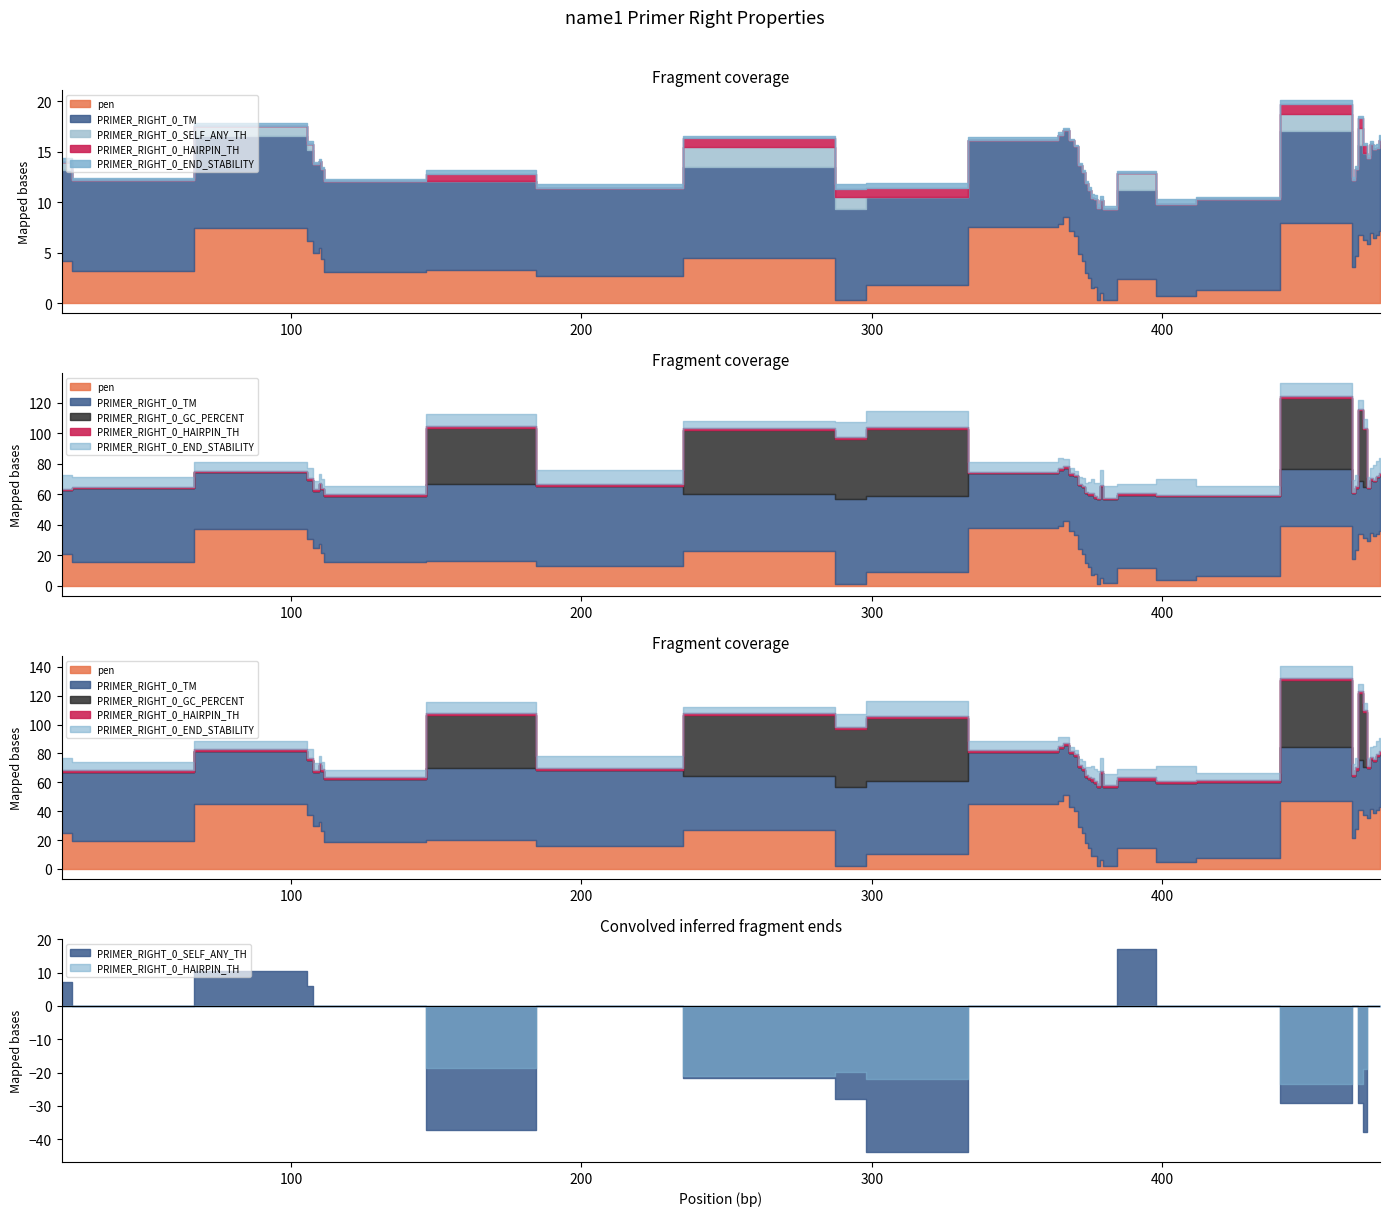

Reading left to right, list all the values displayed in this chart.

pen: 21=4.2	28=3.2	105=7.5	106=6.2	109=4.9	110=5.5	111=4.3	112=3.1	181=3.3	188=2.7	282=4.5	293=0.3	303=1.8	363=7.5	365=7.8	367=8.6	369=7.2	370=6.7	372=4.8	373=4.2	374=3.0	375=2.4	376=1.5	377=1.5	378=0.3	379=1.0	380=0.3	389=2.4	407=0.7	416=1.3	465=7.9	466=3.6	467=4.7	468=6.8	470=6.2	471=5.9	472=6.9	473=6.5	474=6.7	475=7.1
PRIMER_RIGHT_0_TM: 21=60.2	28=59.8	105=60.5	106=60.2	109=59.1	110=57.5	111=59.7	112=59.9	181=58.7	188=58.3	282=59.5	293=60.3	303=58.2	363=57.5	365=59.2	367=57.4	369=59.8	370=59.3	372=59.2	373=58.8	374=59.0	375=58.6	376=59.5	377=58.5	378=60.3	379=61.0	380=59.7	389=58.6	407=60.7	416=60.3	465=60.9	466=57.4	467=57.3	468=59.2	470=57.8	471=57.1	472=59.1	473=58.5	474=57.3	475=60.1
PRIMER_RIGHT_0_GC_PERCENT: 21=41.7	28=47.8	105=37.0	106=38.5	109=37.5	110=39.1	111=41.7	112=43.5	181=50.0	188=52.4	282=37.5	293=55.0	303=50.0	363=36.0	365=37.0	367=34.6	369=37.0	370=38.5	372=41.7	373=43.5	374=45.5	375=47.6	376=52.4	377=50.0	378=55.0	379=60.0	380=55.0	389=47.6	407=55.0	416=52.4	465=37.0	466=42.9	467=40.9	468=34.6	470=33.3	471=34.8	472=34.6	473=36.0	474=37.5	475=37.0
PRIMER_RIGHT_0_END_STABILITY: 21=4.1	28=2.6	105=2.3	106=2.9	109=2.1	110=2.2	111=2.3	112=2.3	181=3.5	188=4.0	282=1.9	293=4.4	303=5.0	363=2.7	365=2.7	367=1.9	369=1.3	370=0.9	372=1.6	373=2.0	374=2.4	375=3.0	376=4.0	377=3.9	378=4.4	379=4.3	380=3.4	389=2.5	407=4.8	416=2.3	465=3.7	466=3.4	467=3.1	468=2.3	470=2.3	471=2.5	472=3.0	473=4.3	474=4.2	475=4.4
PRIMER_RIGHT_0_HAIRPIN_TH: 21=0.0	28=0.0	105=0.0	106=0.0	109=0.0	110=0.0	111=0.0	112=0.0	181=37.1	188=0.0	282=42.1	293=39.7	303=43.8	363=0.0	365=0.0	367=0.0	369=0.0	370=0.0	372=0.0	373=0.0	374=0.0	375=0.0	376=0.0	377=0.0	378=0.0	379=0.0	380=0.0	389=0.0	407=0.0	416=0.0	465=46.6	466=0.0	467=0.0	468=46.6	470=38.0	471=0.0	472=0.0	473=0.0	474=0.0	475=0.0
PRIMER_RIGHT_0_SELF_ANY_TH: 21=7.3	28=0.0	105=10.4	106=5.9	109=0.0	110=0.0	111=0.0	112=0.0	181=0.0	188=0.0	282=20.5	293=11.9	303=0.0	363=0.0	365=0.0	367=0.0	369=0.0	370=0.0	372=0.0	373=0.0	374=0.0	375=0.0	376=0.0	377=0.0	378=0.0	379=0.0	380=0.0	389=17.0	407=0.0	416=0.0	465=17.4	466=0.0	467=0.0	468=17.4	470=0.0	471=0.0	472=0.0	473=0.0	474=0.0	475=0.0